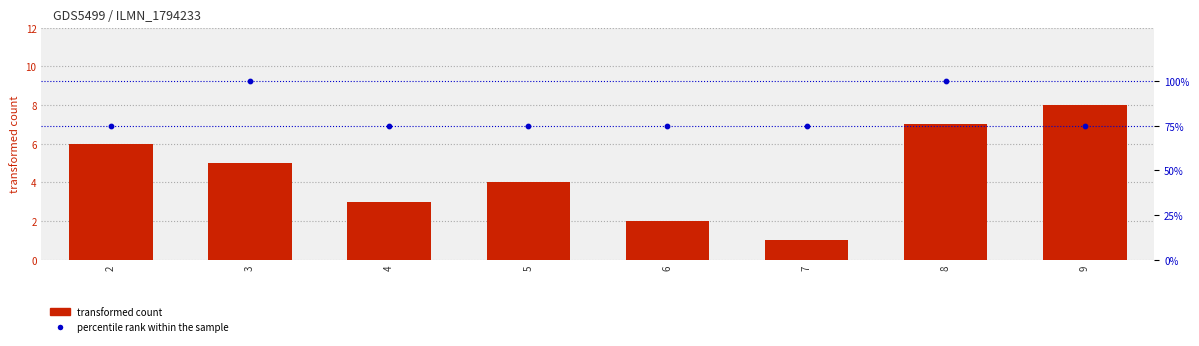

Is the value of percentile rank within the sample at 5 greater than the value of transformed count at 7?

Yes